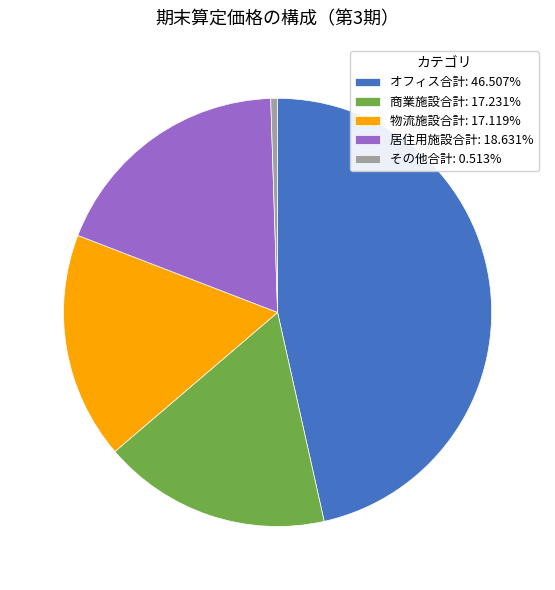

Does オフィス合計 represent more than half of the total?

No